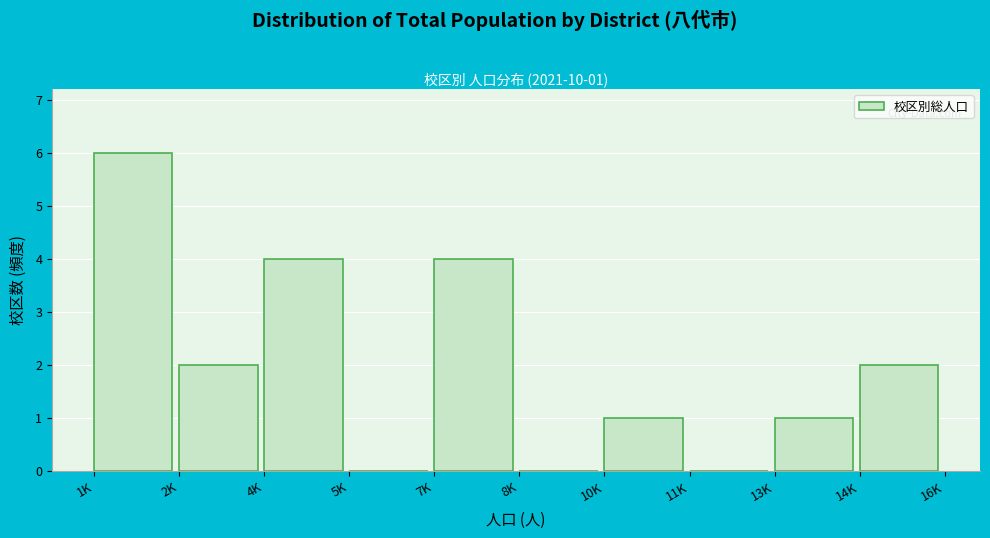

Reading left to right, extract all data points from this chart.

1K=6	2K=2	4K=4	5K=0	7K=4	8K=0	10K=1	11K=0	13K=1	14K=2